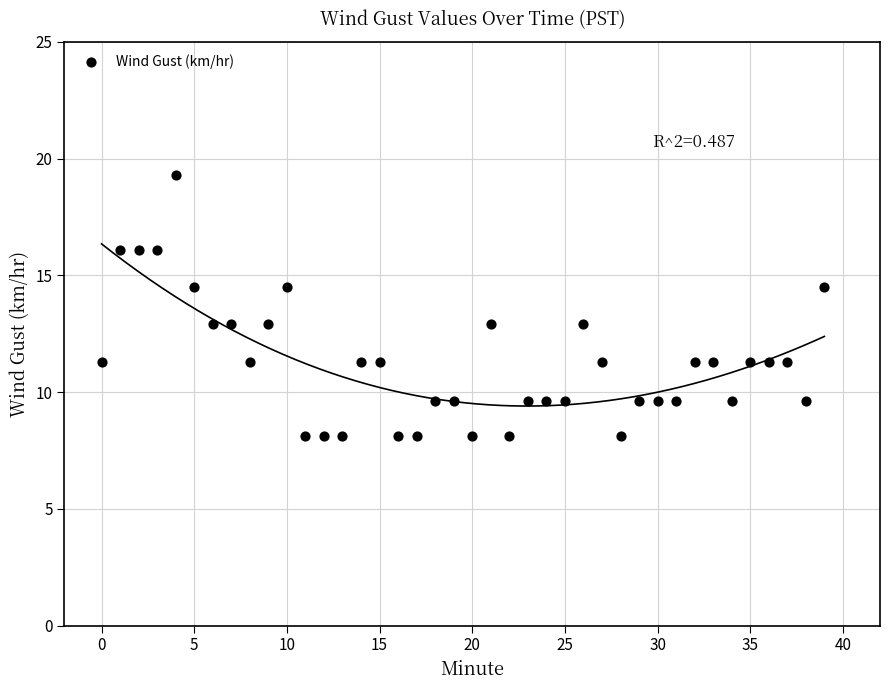

What is the range of Y values (max minus min)?

11.2